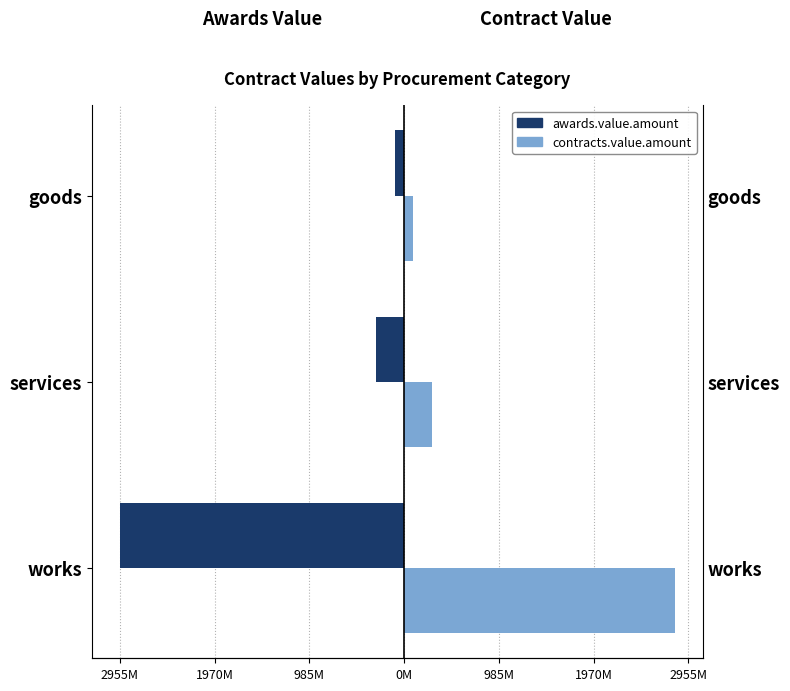

Between works and services, which is larger?

services